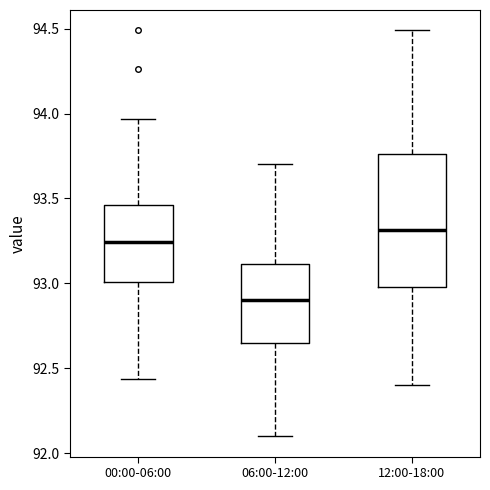

Where is the upper edge of the box for 12:00-18:00 on the y-axis? The values are not printed on the chart, so give them approximately, as read against the axis.

93.75